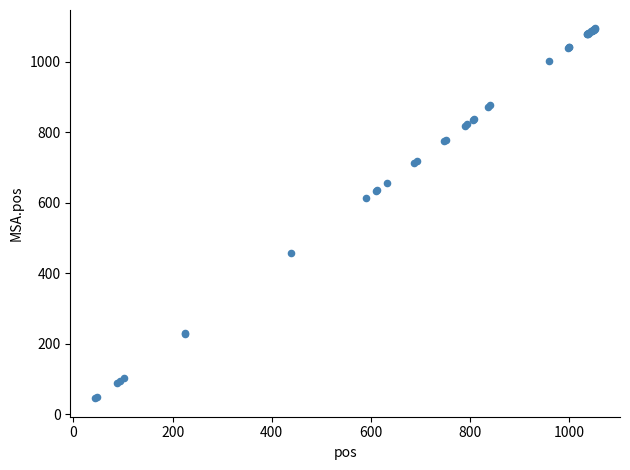

What Y value in the scatter plot is closest to 569?

613